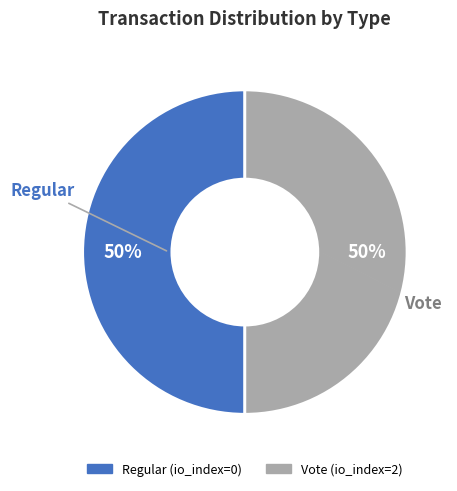

What is the ratio of the value at Vote to the value at Regular?

1.0